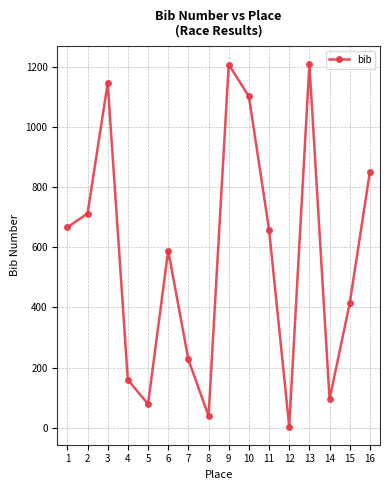

What is the sum of all values?

9154